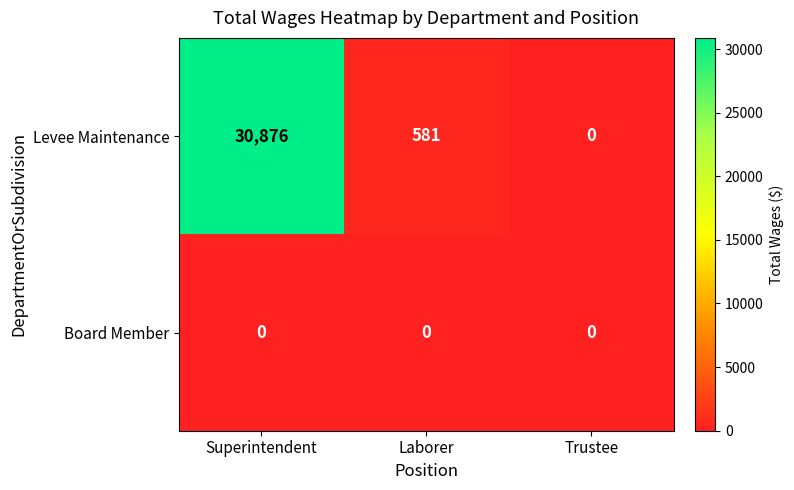

Reading left to right, transcribe all the data shown in this chart.

Levee Maintenance: 30876	581	0
Board Member: 0	0	0